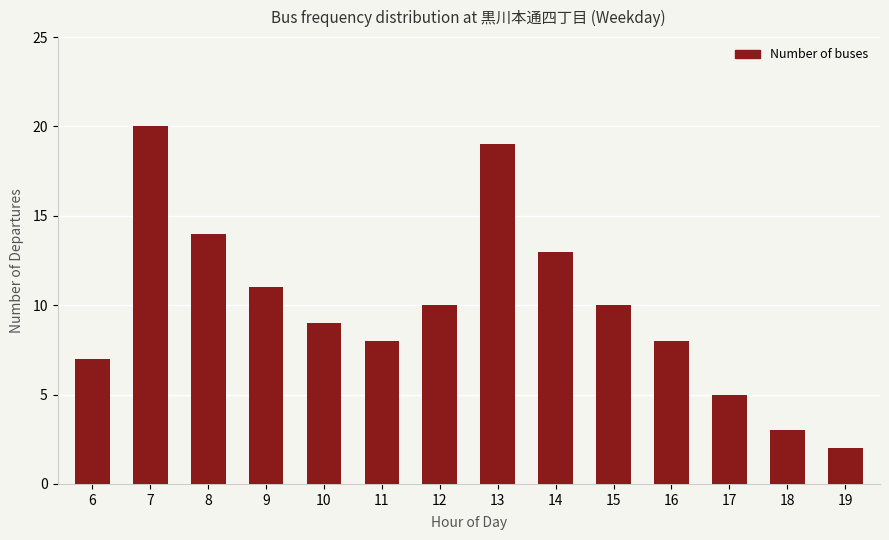

Is it true that the value at 19 is 2?

True